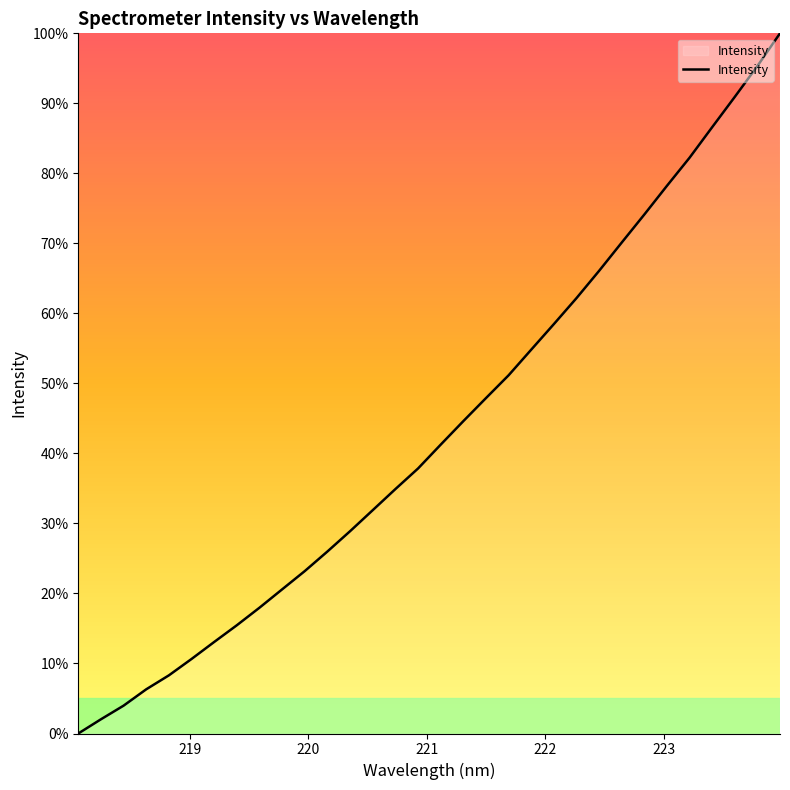

What is the difference between the maximum and minimum values?

100.0